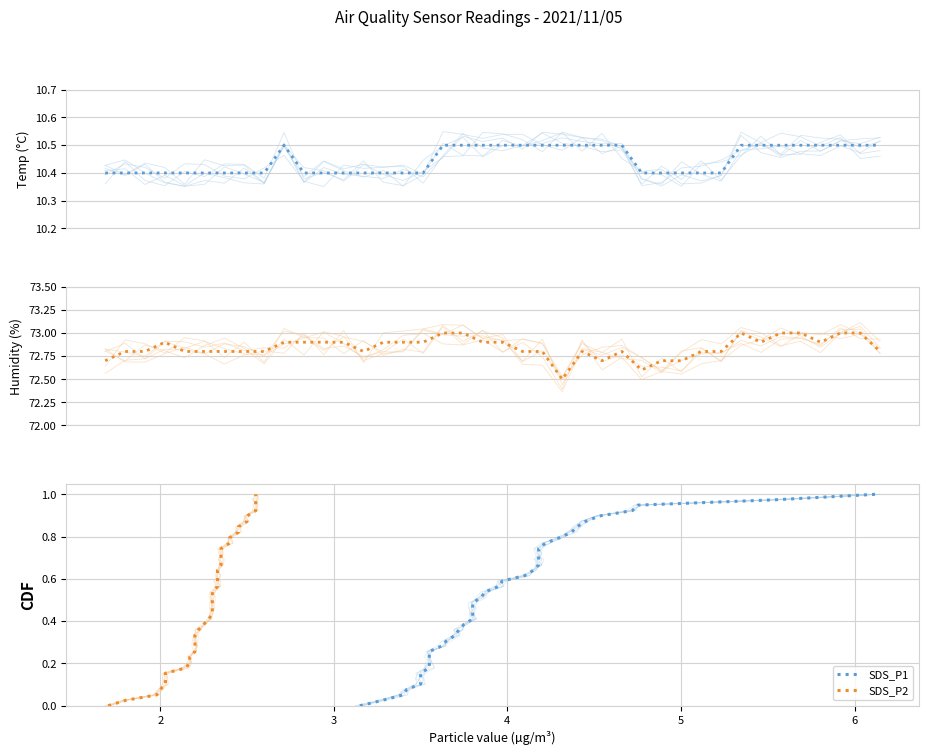

Is the value of Temp at 29 greater than the value of Humidity at 26?

No